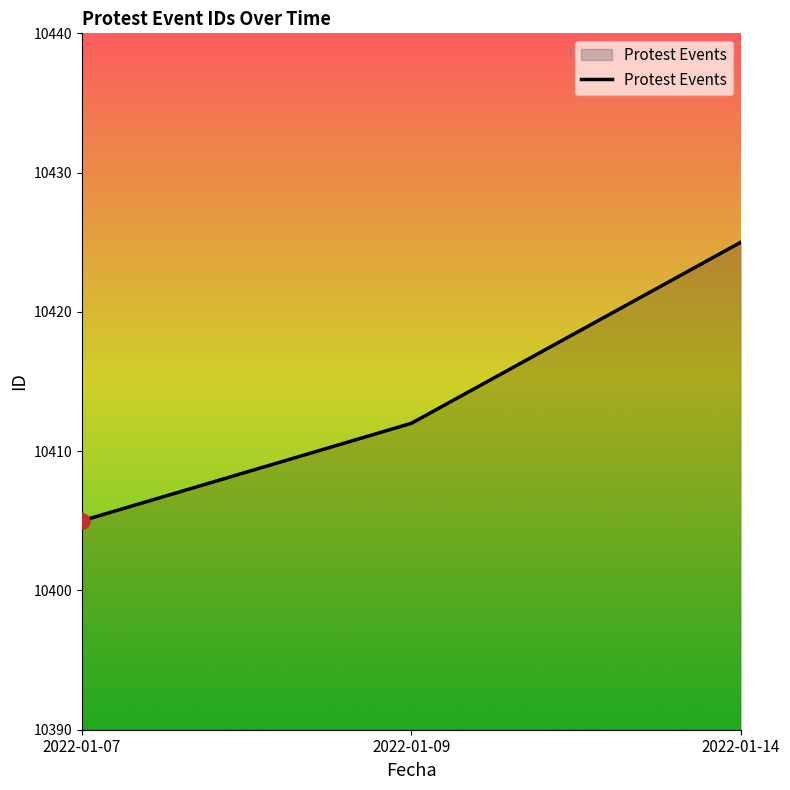

Approximately how many times larger is the value at 2022-01-14 compared to 2022-01-09?

1.0